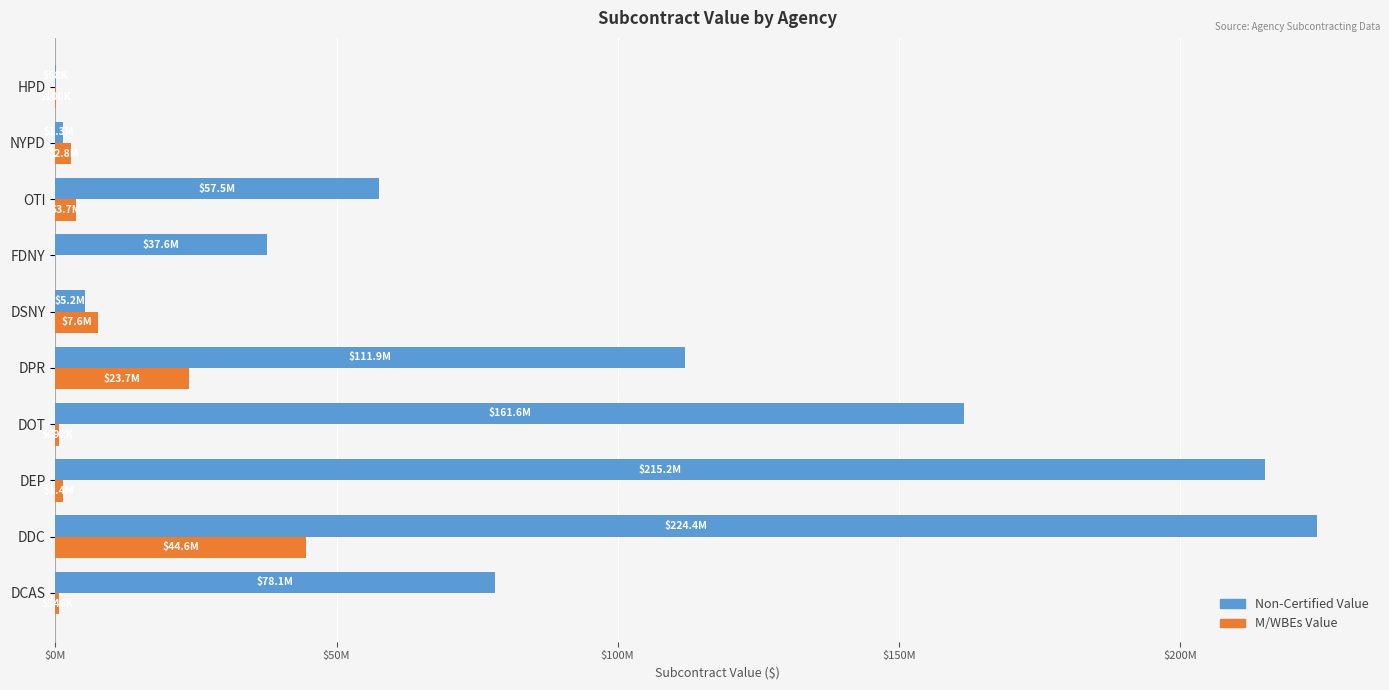

What are all the series names shown in the legend?

Non-Certified Value, M/WBEs Value